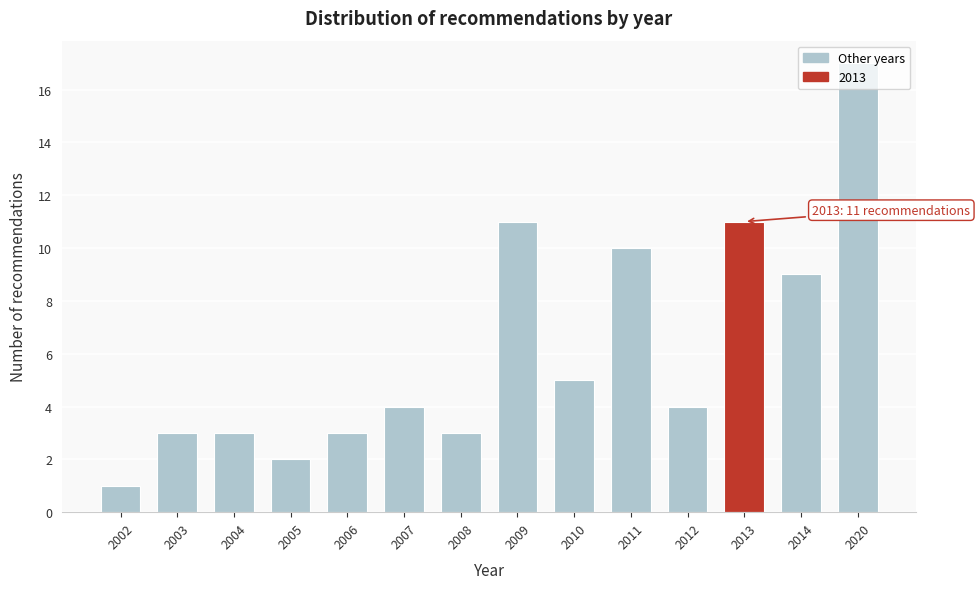

What is the ratio of the value at 2010 to the value at 2008?

1.7